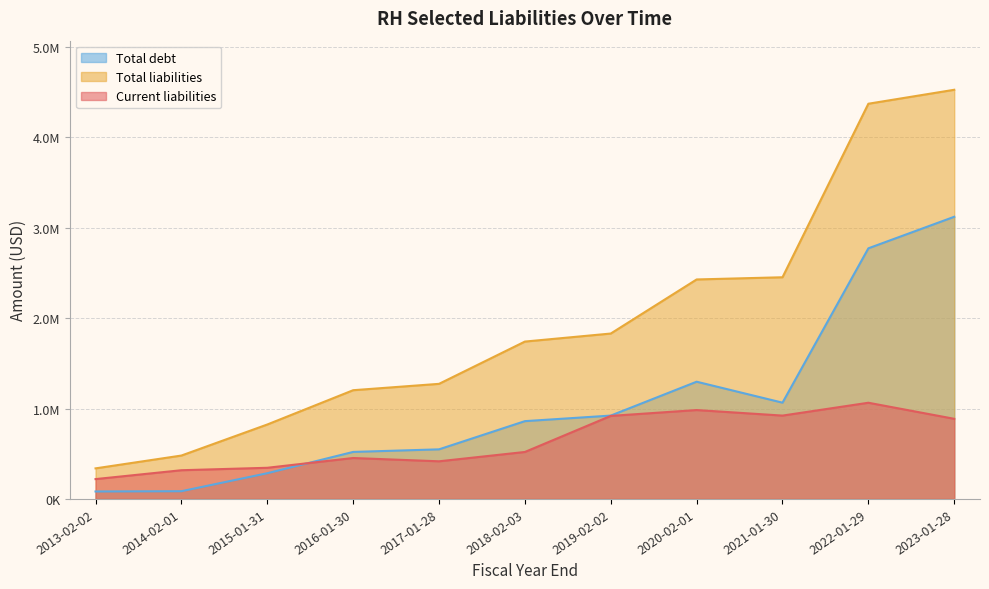

Reading left to right, list all the values displayed in this chart.

Current liabilities: 219424	317448	344429	452555	416169	519335	918172	982912	921632	1063758	885973
Total liabilities: 338002	479831	823083	1202312	1272651	1740202	1828996	2427043	2451287	4370193	4524628
Total debt: 82501	85425	284388	519801	548344	860194	921597	1296213	1064505	2771334	3120153